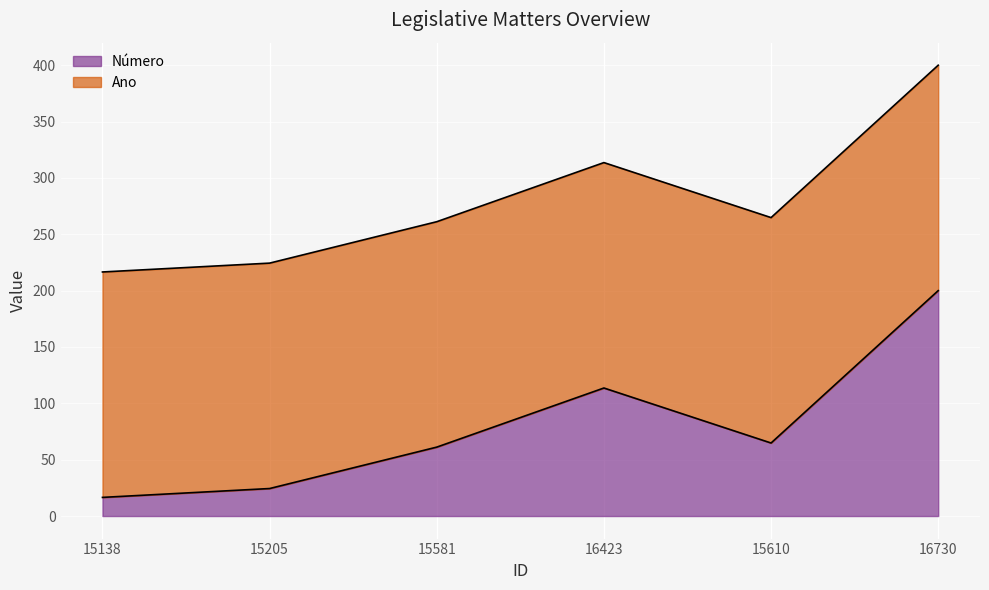

How many points are higher than both their immediate neighbors (excluding endpoints)?

1